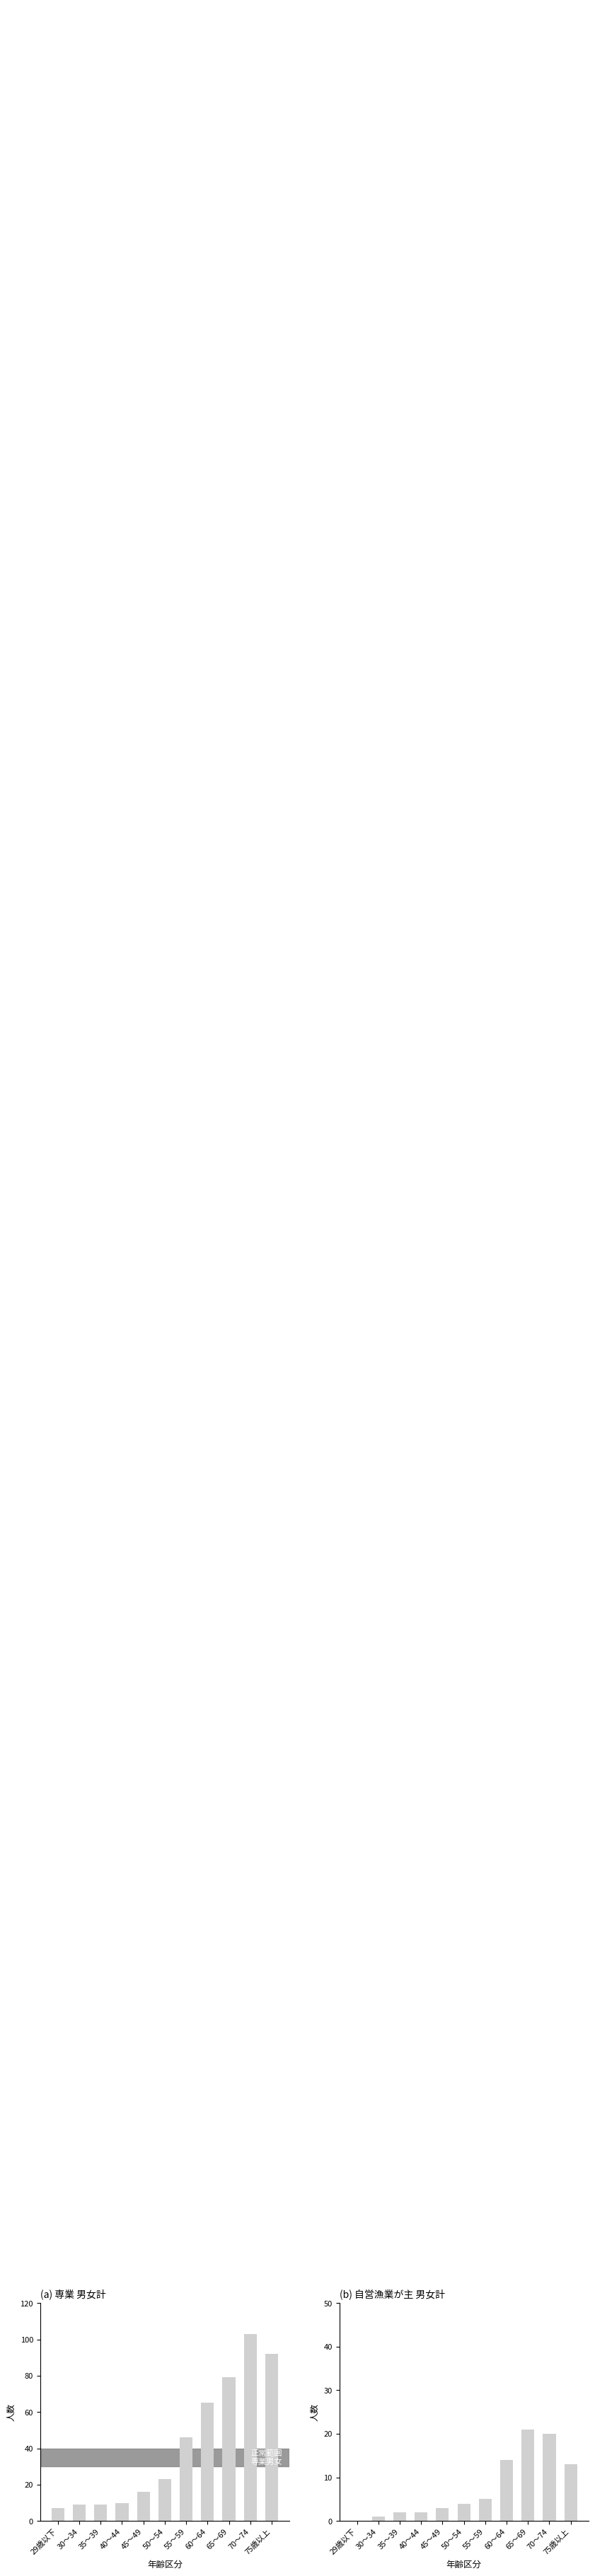

What is the maximum value for 専業_男女計?

103